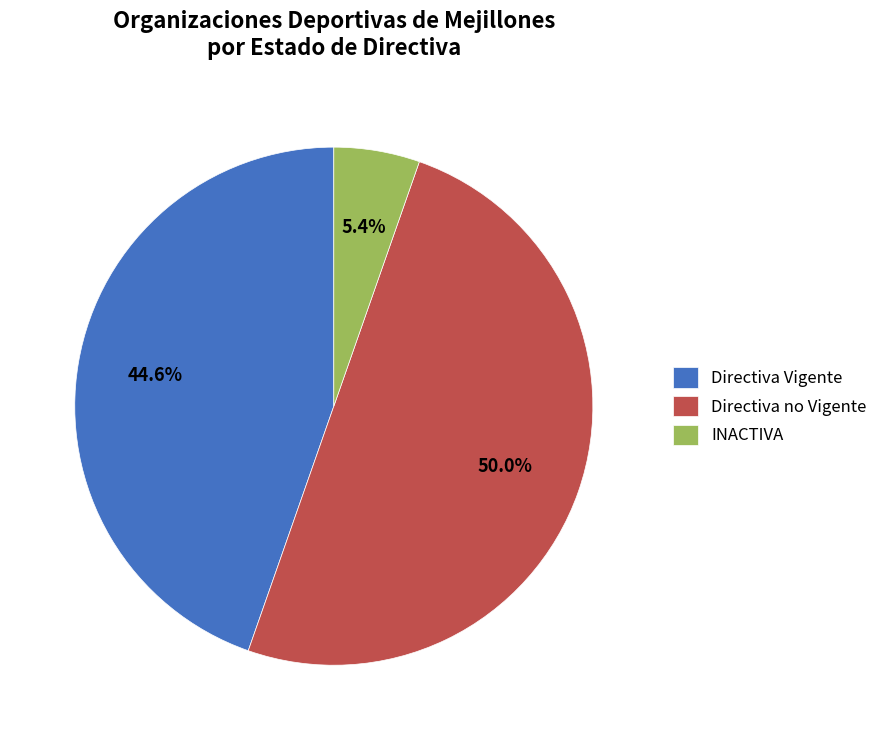

To the nearest percent, what percentage of the pie is INACTIVA?

5%